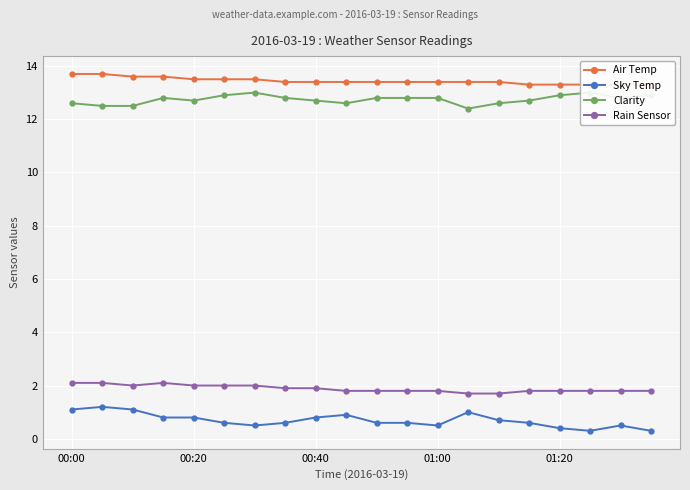

True or false: Sky Temp has more than 1 interior local peaks.

True